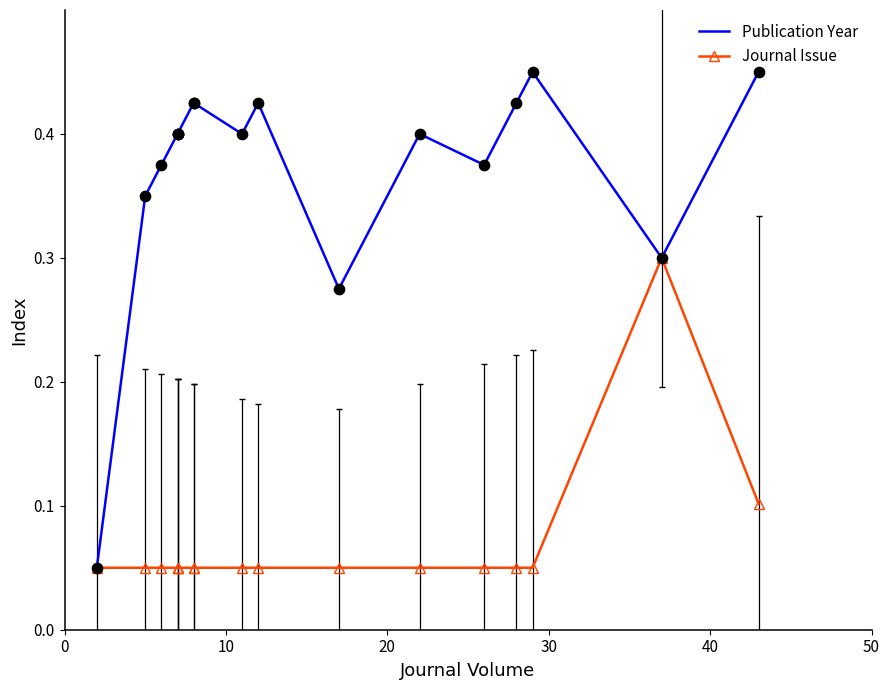

Which series contains the highest Y value?

Publication Year